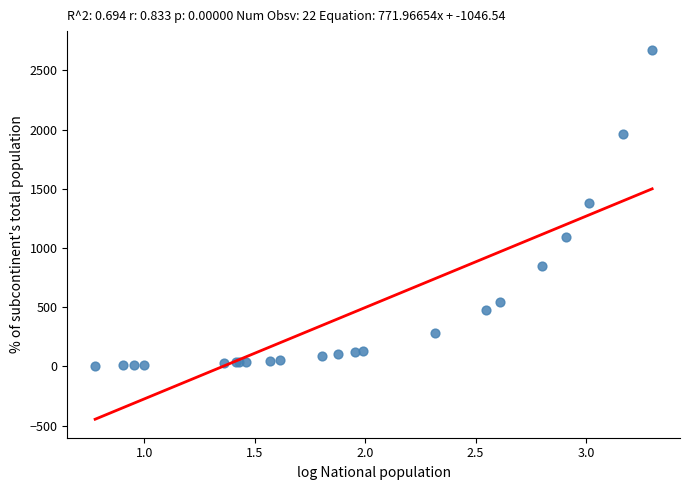

What Y value in the scatter plot is closest to 1342?

1381